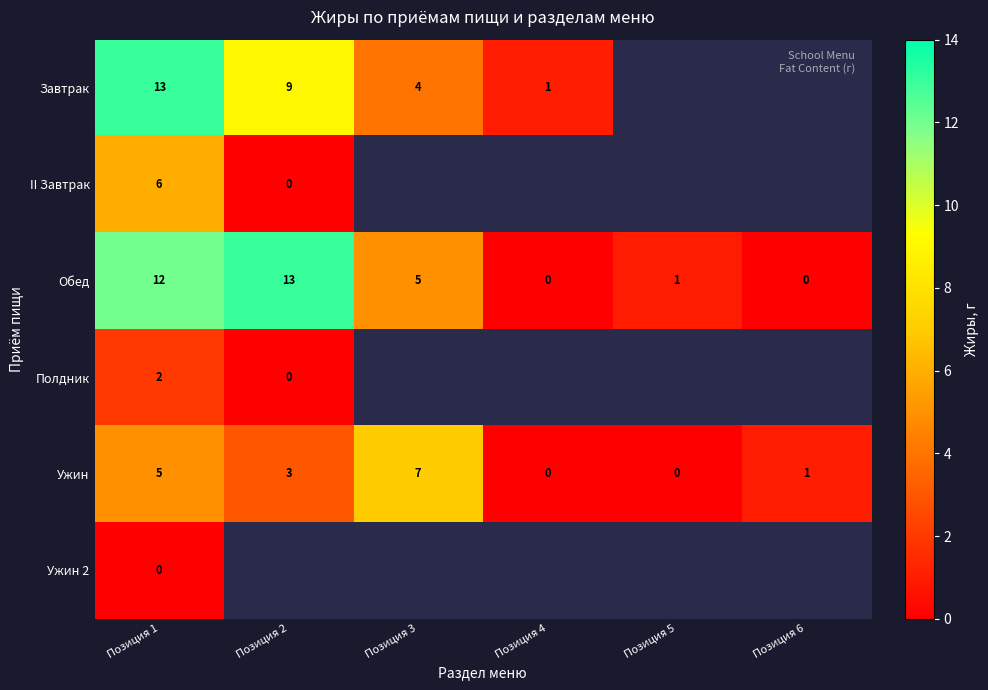

The Обед series shows -8.7 at Позиция 4. True or false?

False